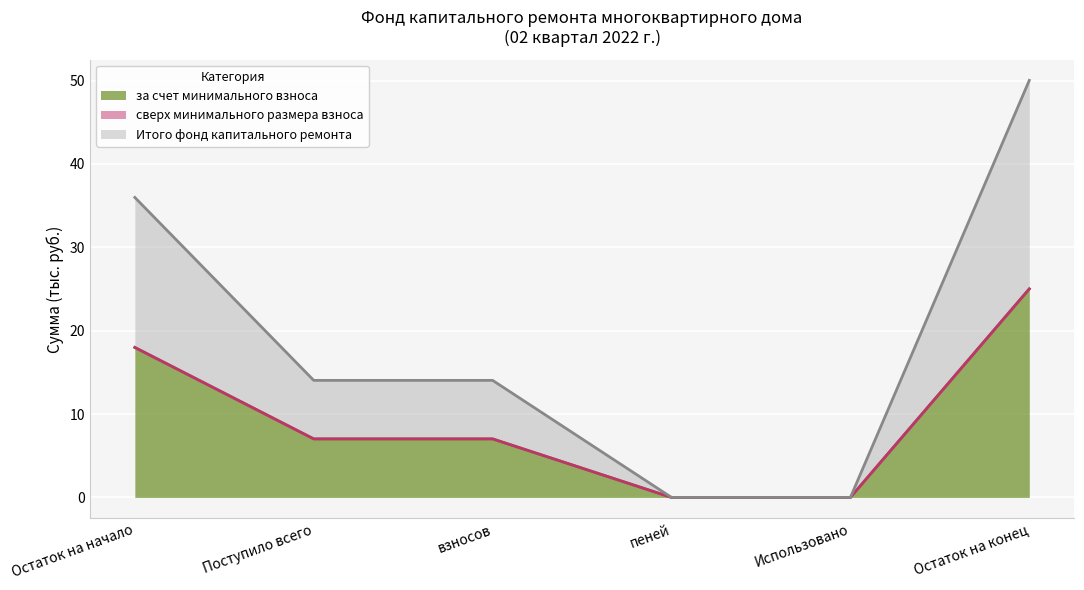

What is the label of the 5th point from the right?

Поступило всего